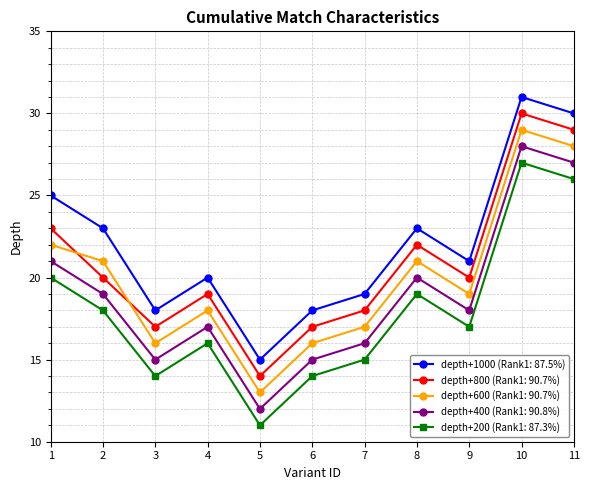

In depth+800 (Rank1: 90.7%), how many points are higher than both neighbors (excluding endpoints)?

3